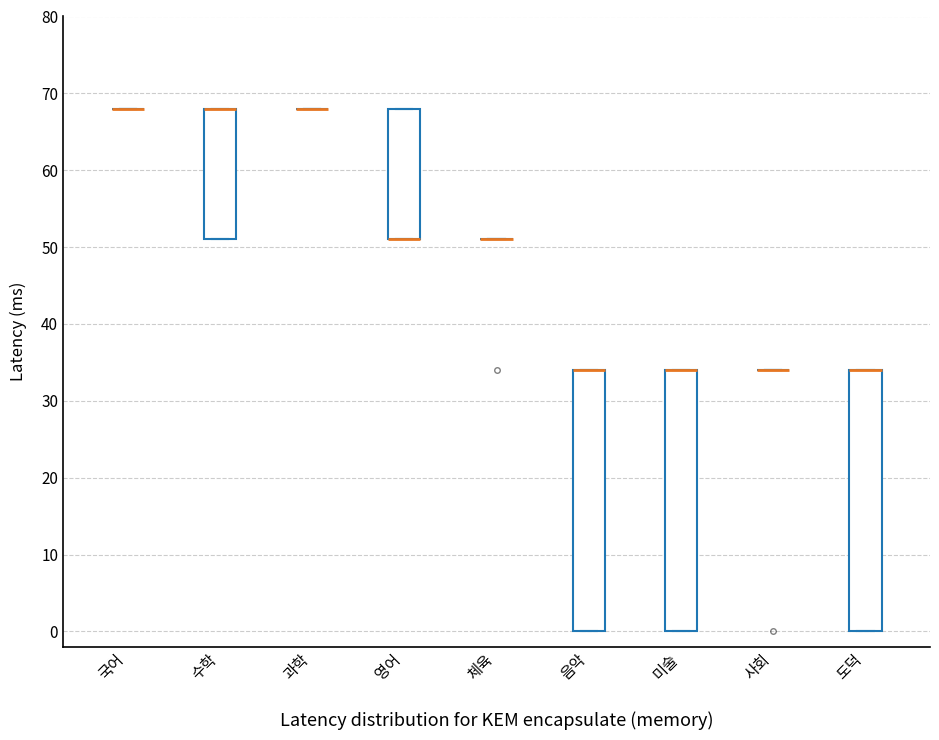

Where is the lower edge of the box for 수학 on the y-axis? The values are not printed on the chart, so give them approximately, as read against the axis.

51